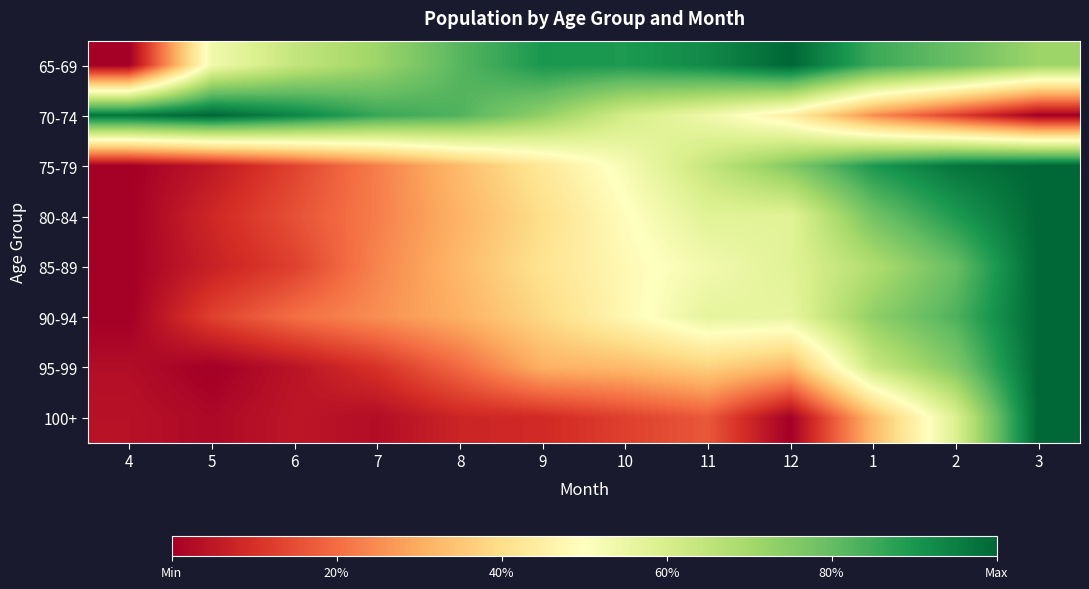

Reading right to left, what are all the values shown in this chart?

65-69: 3=0.7	2=0.8	1=0.9	12=1.0	11=0.9	10=0.9	9=0.9	8=0.8	7=0.7	6=0.6	5=0.5	4=0.0
70-74: 3=0.0	2=0.1	1=0.3	12=0.4	11=0.5	10=0.6	9=0.7	8=0.8	7=0.9	6=0.9	5=1.0	4=1.0
75-79: 3=1.0	2=1.0	1=0.9	12=0.8	11=0.6	10=0.5	9=0.4	8=0.3	7=0.2	6=0.1	5=0.1	4=0.0
80-84: 3=1.0	2=0.9	1=0.8	12=0.6	11=0.6	10=0.5	9=0.4	8=0.3	7=0.2	6=0.2	5=0.1	4=0.0
85-89: 3=1.0	2=0.8	1=0.7	12=0.6	11=0.5	10=0.5	9=0.4	8=0.3	7=0.2	6=0.1	5=0.1	4=0.0
90-94: 3=1.0	2=0.8	1=0.7	12=0.6	11=0.6	10=0.5	9=0.4	8=0.3	7=0.3	6=0.2	5=0.1	4=0.0
95-99: 3=1.0	2=0.8	1=0.6	12=0.3	11=0.4	10=0.3	9=0.3	8=0.2	7=0.1	6=0.0	5=0.0	4=0.0
100+: 3=1.0	2=0.6	1=0.3	12=0.0	11=0.2	10=0.1	9=0.1	8=0.1	7=0.0	6=0.0	5=0.0	4=0.0